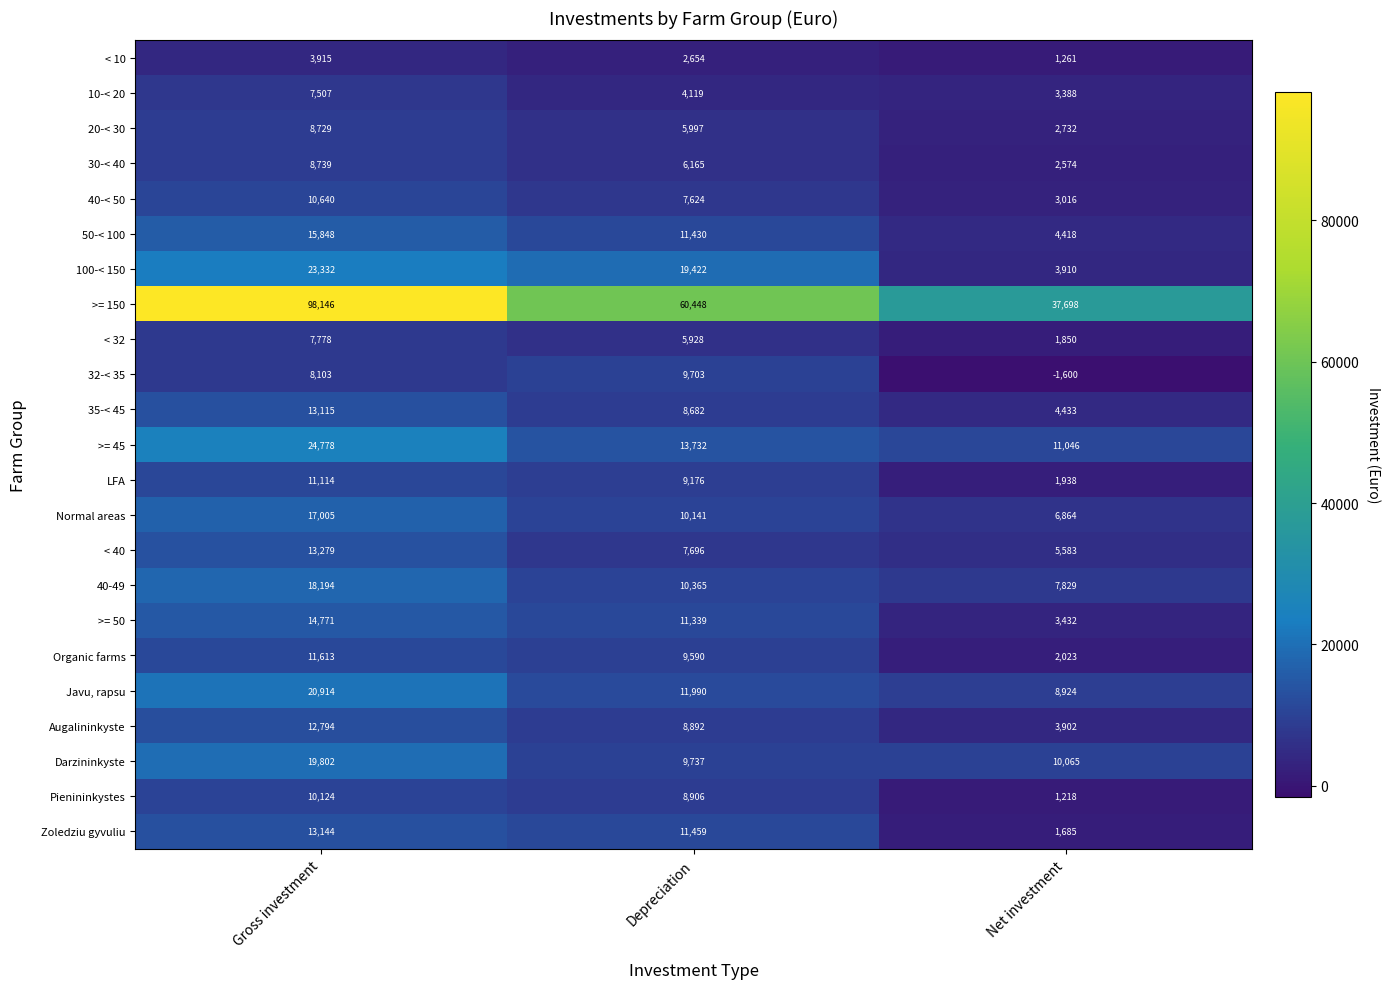

How many data points in < 40 are less than 7696?

1